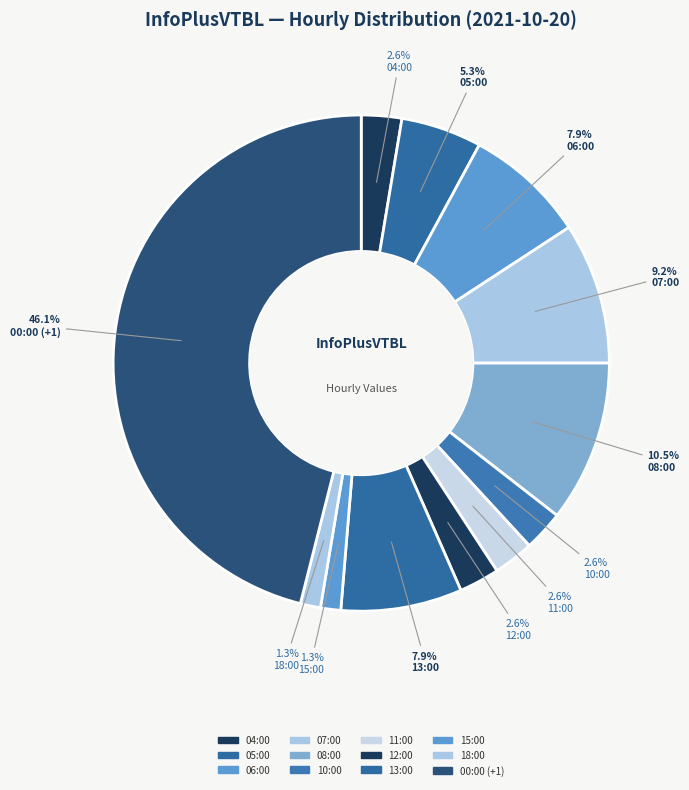

How many slices are in this pie chart?

12